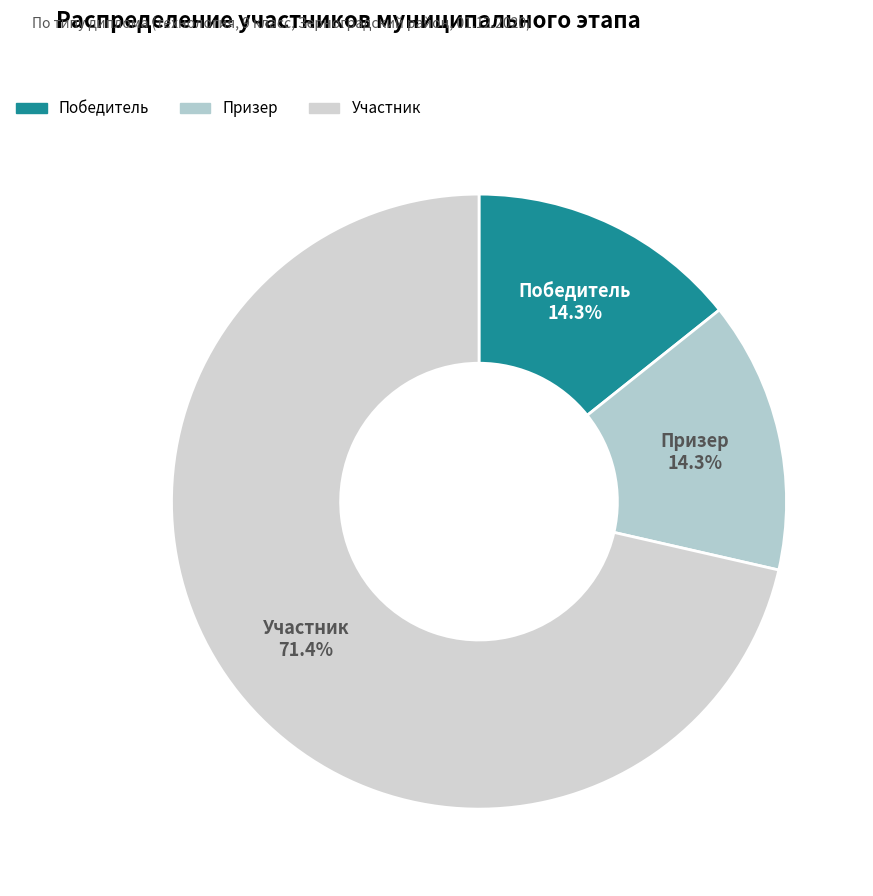

To the nearest percent, what is the difference between the largest and smallest slice percentages?

57%